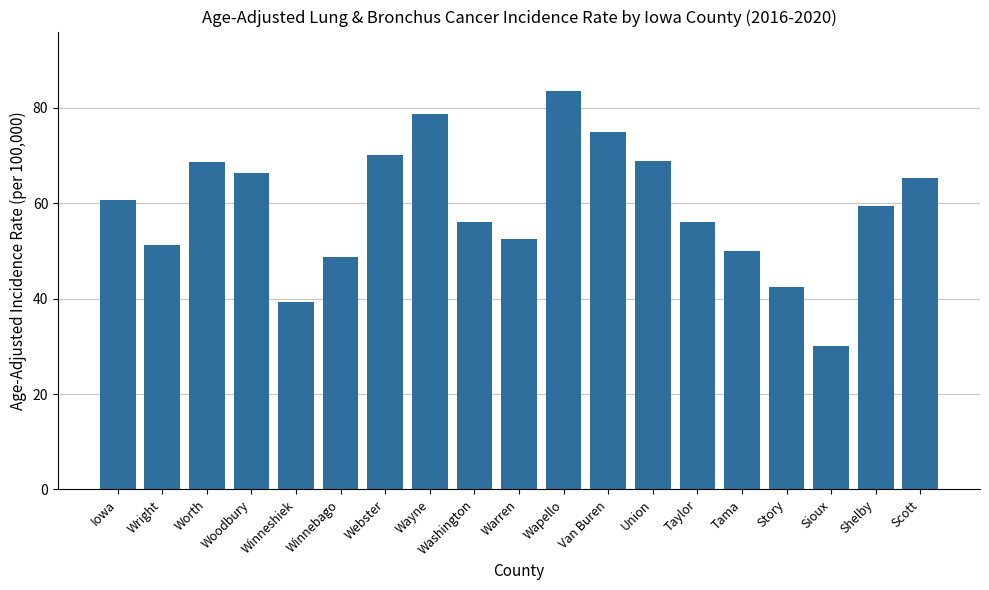

What is the difference between the values at Sioux and Warren?

22.5